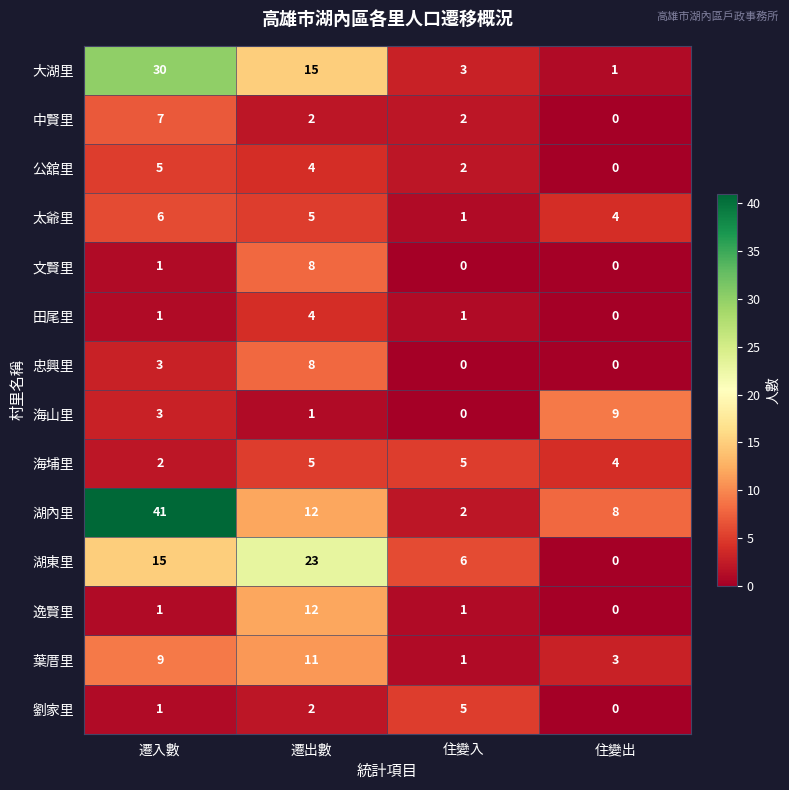

What is the sum of all 文賢里 values?

9